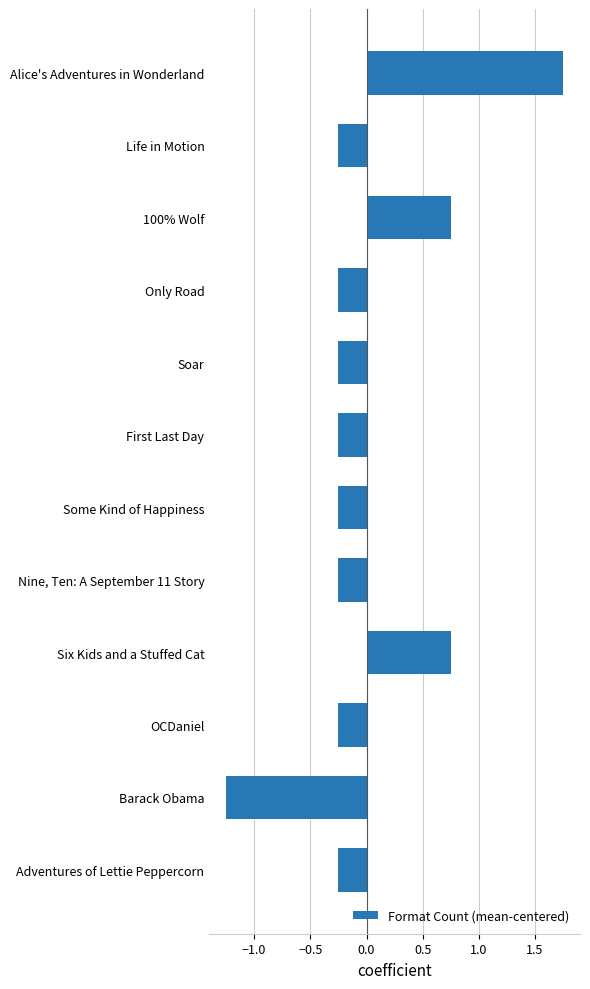

The value at OCDaniel is -0.1. True or false?

False